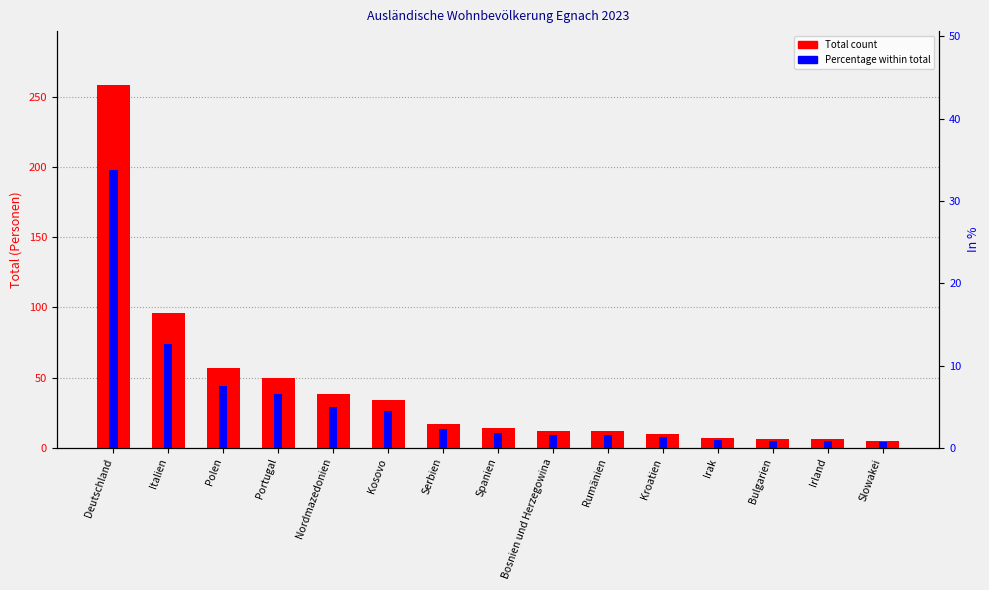

What is the label of the 8th bar from the left?

Spanien